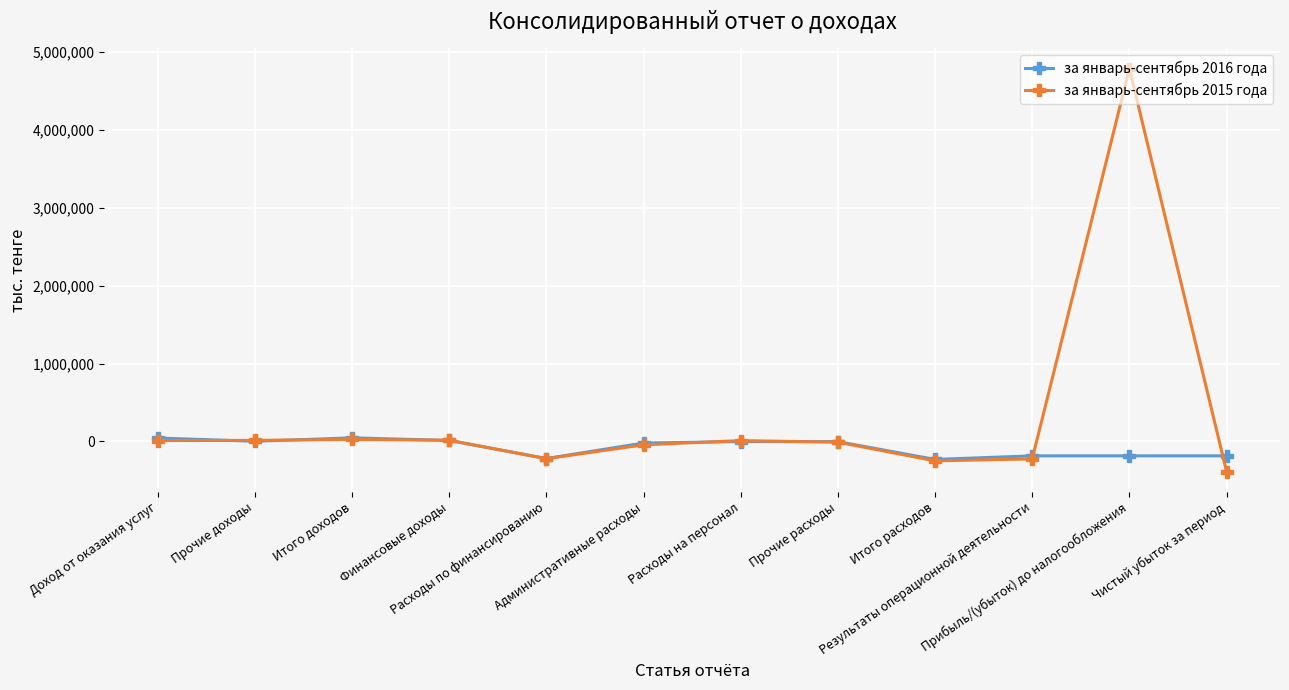

What is the lowest value of the за январь-сентябрь 2016 года series?

-230855